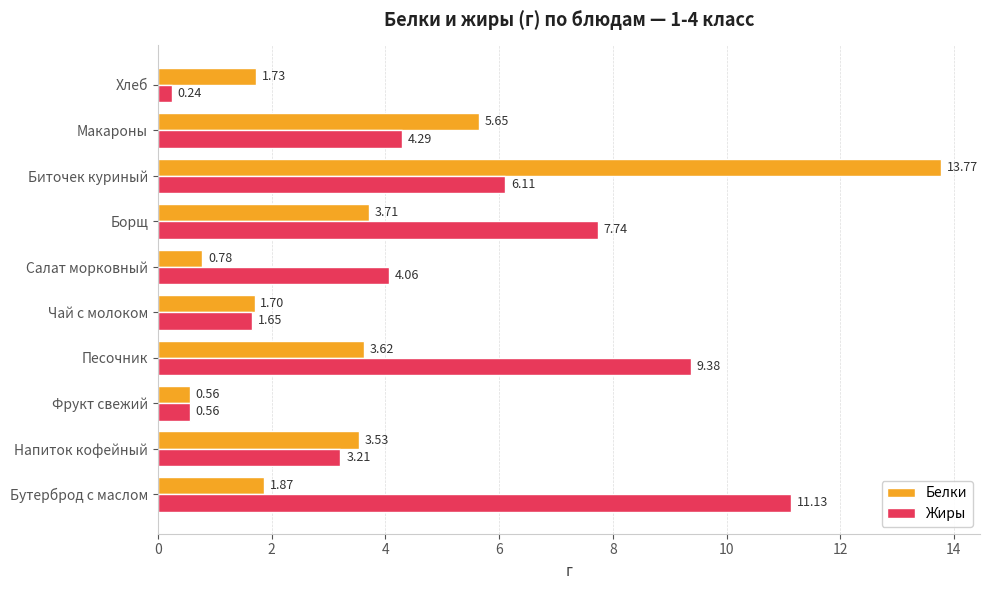

What are all the series names shown in the legend?

Белки, Жиры